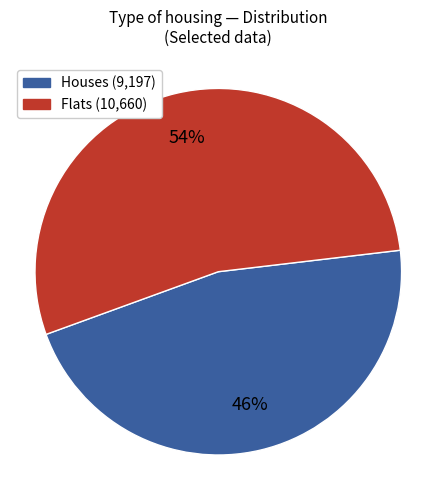

Is there any slice that represents more than half of the pie?

Yes